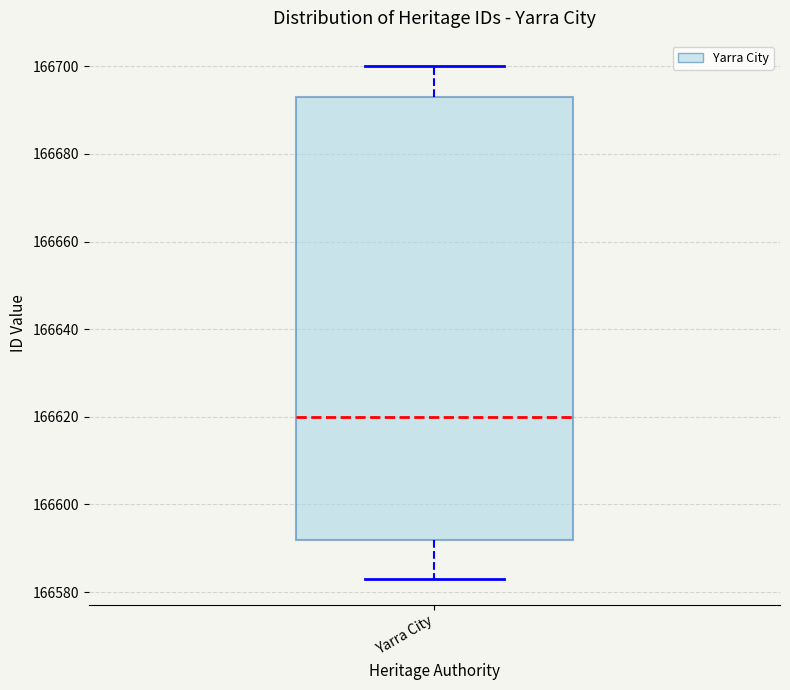

Read this box plot against the y-axis: the position of the median line, the range covered by the box, and the ends of both whiskers. The values are not printed on the chart, so give them approximately, as read against the axis.

median 166620, box 166592 to 166694, whiskers 166584 to 166700